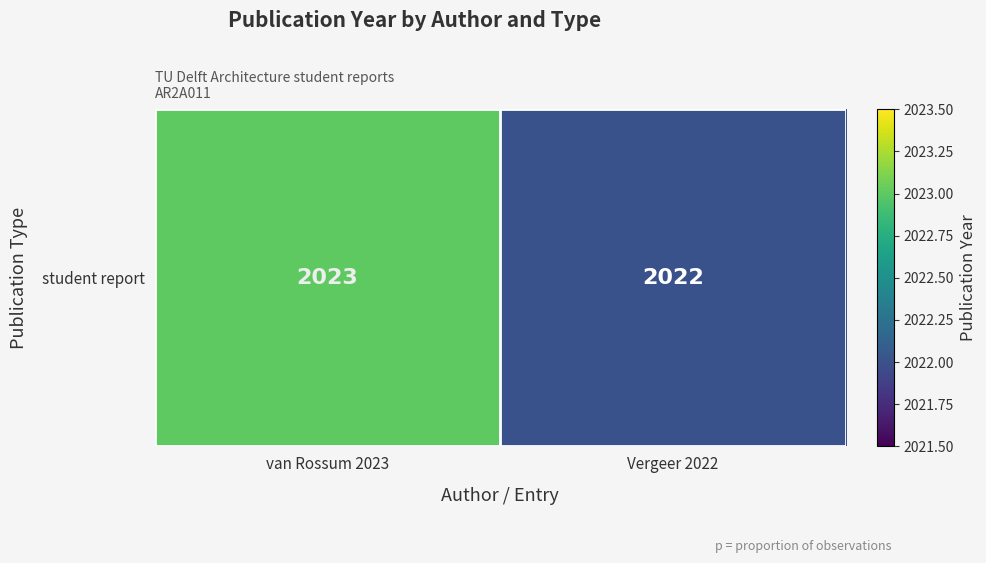

Rank the categories by value from highest to lowest.

van Rossum 2023, Vergeer 2022